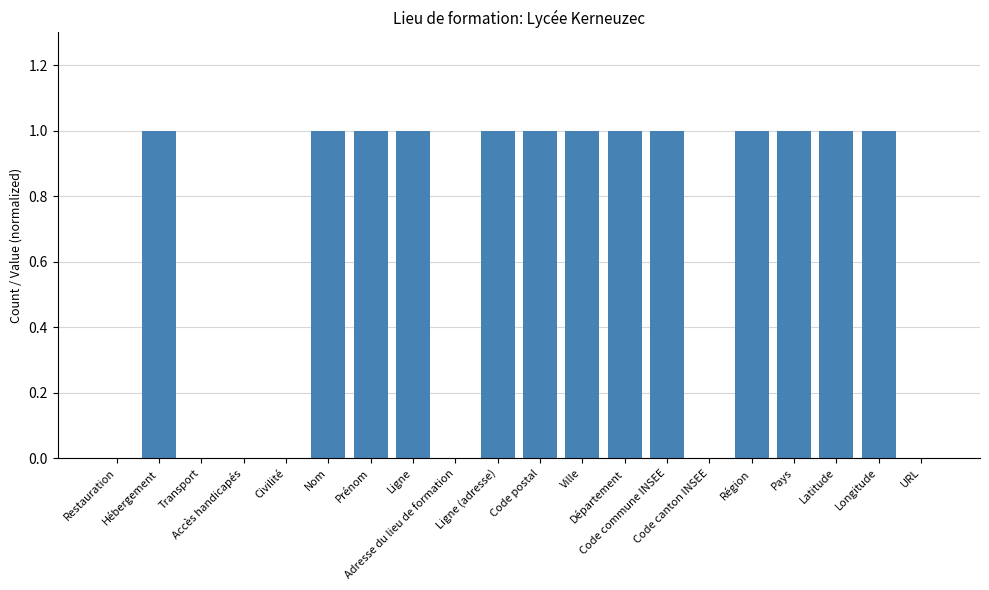

How many series are shown in this chart?

1